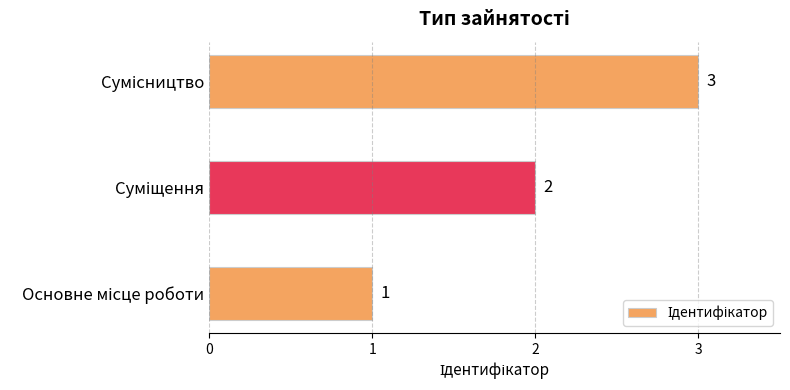

What is the sum of all values?

6